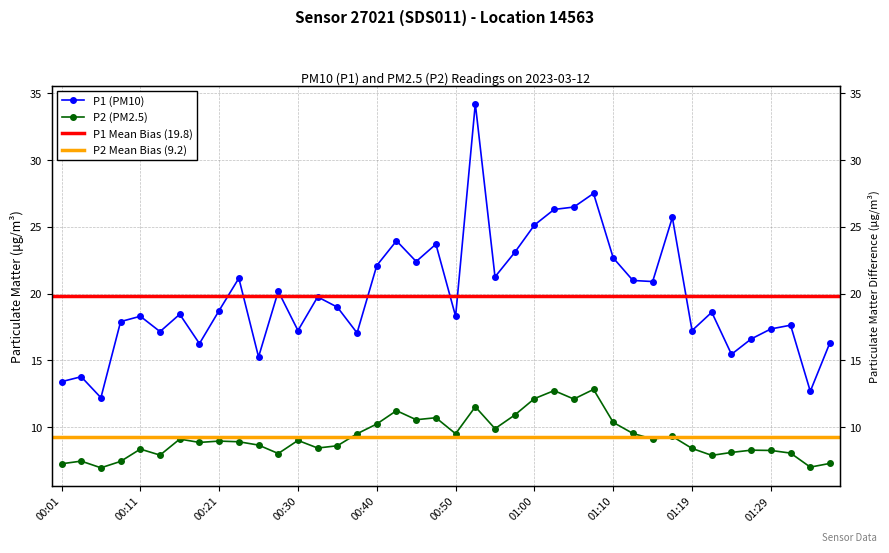

How many data points in P2 are less than 8?

8